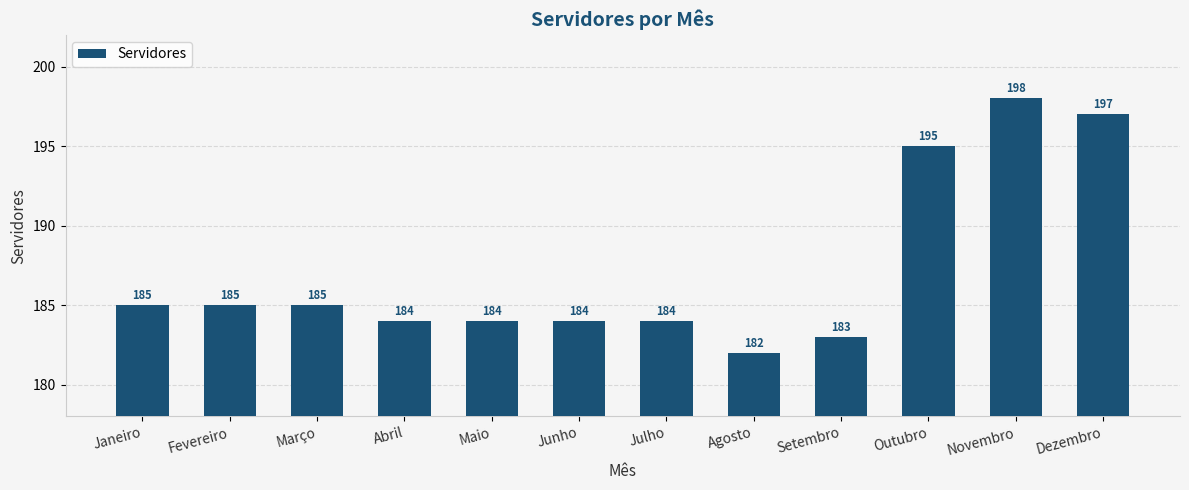

Reading right to left, extract all data points from this chart.

197	198	195	183	182	184	184	184	184	185	185	185